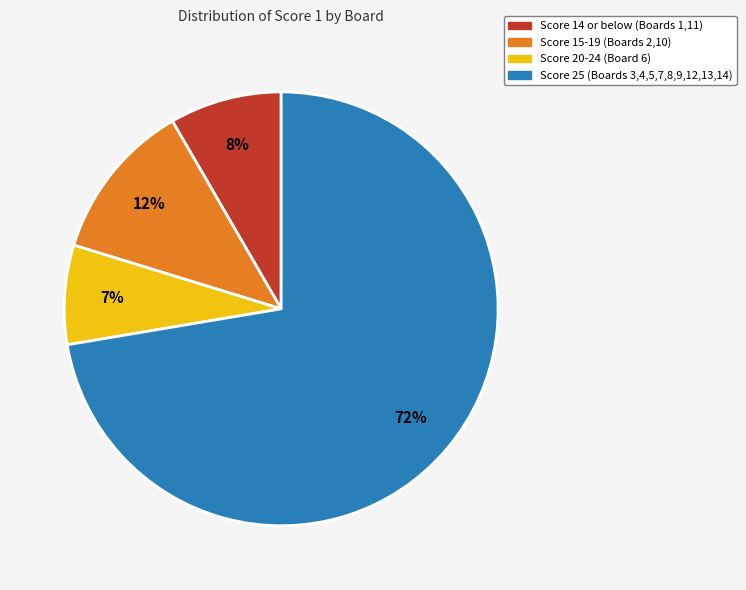

To the nearest percent, what is the combined percentage of Score 20-24 (Board 6) and Score 15-19 (Boards 2,10)?

19%